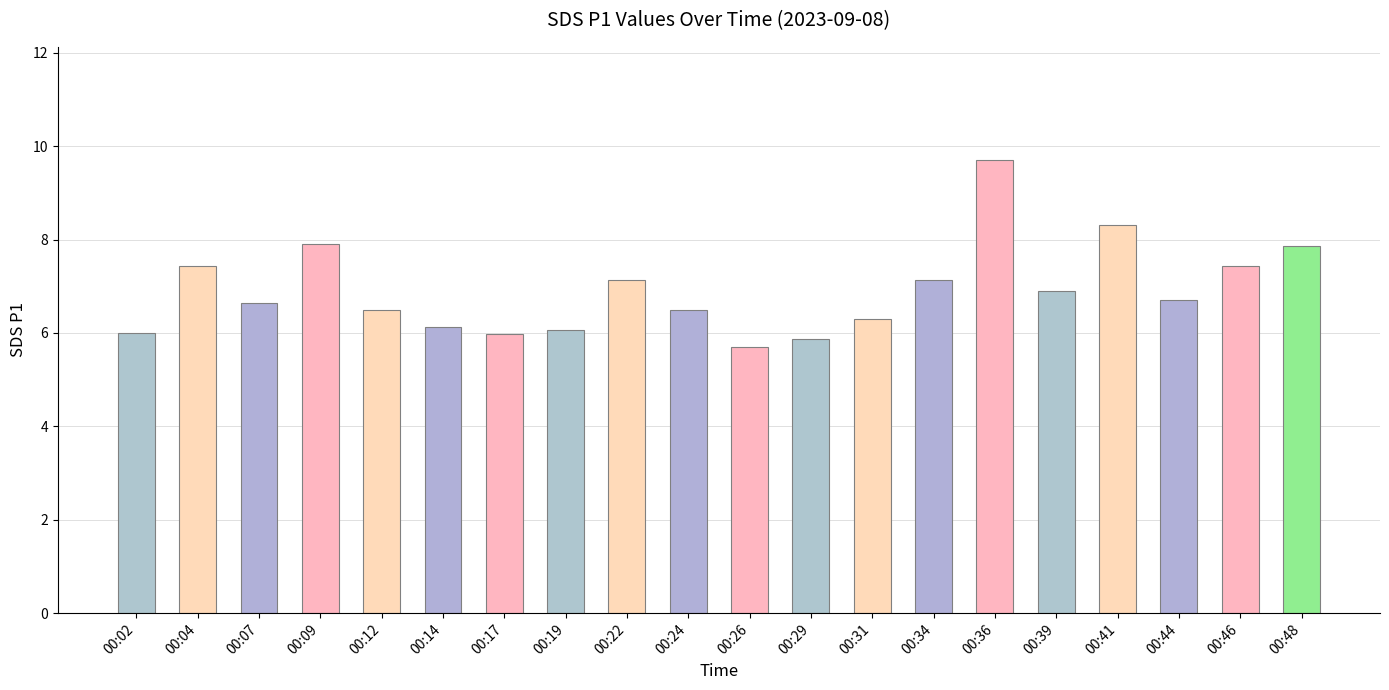

What is the sum of all values?

138.2